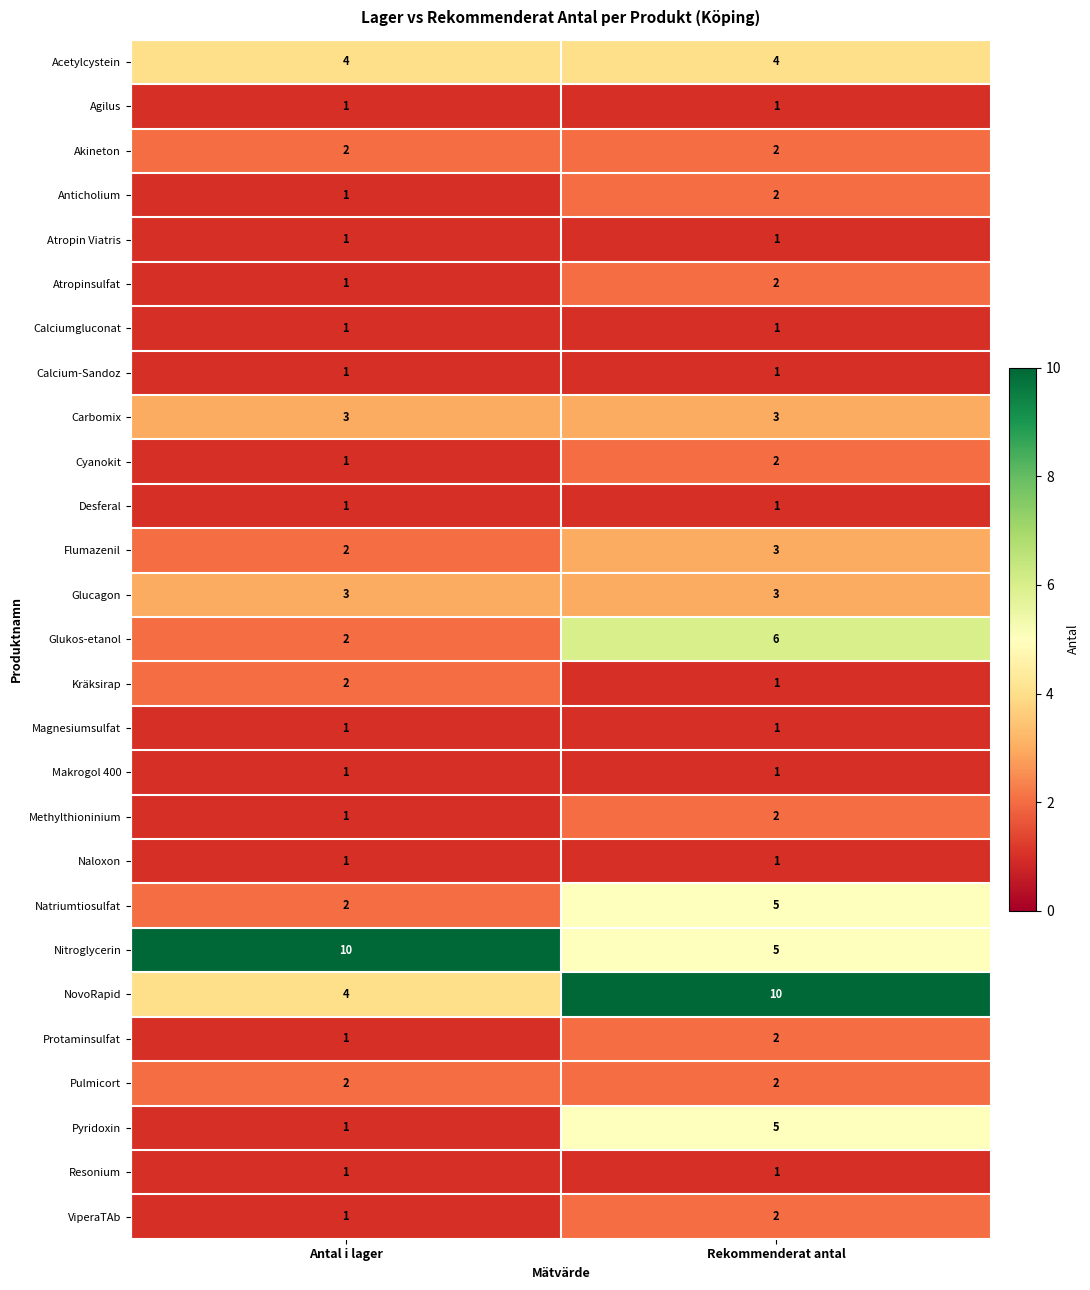

At how many categories does at least one series exceed 4?

2